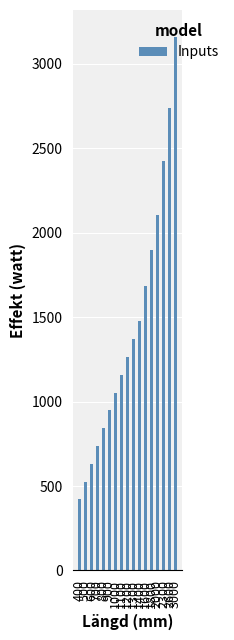

List the labels in order of value, smallest first.

400, 500, 600, 700, 800, 900, 1000, 1100, 1200, 1300, 1400, 1600, 1800, 2000, 2300, 2600, 3000